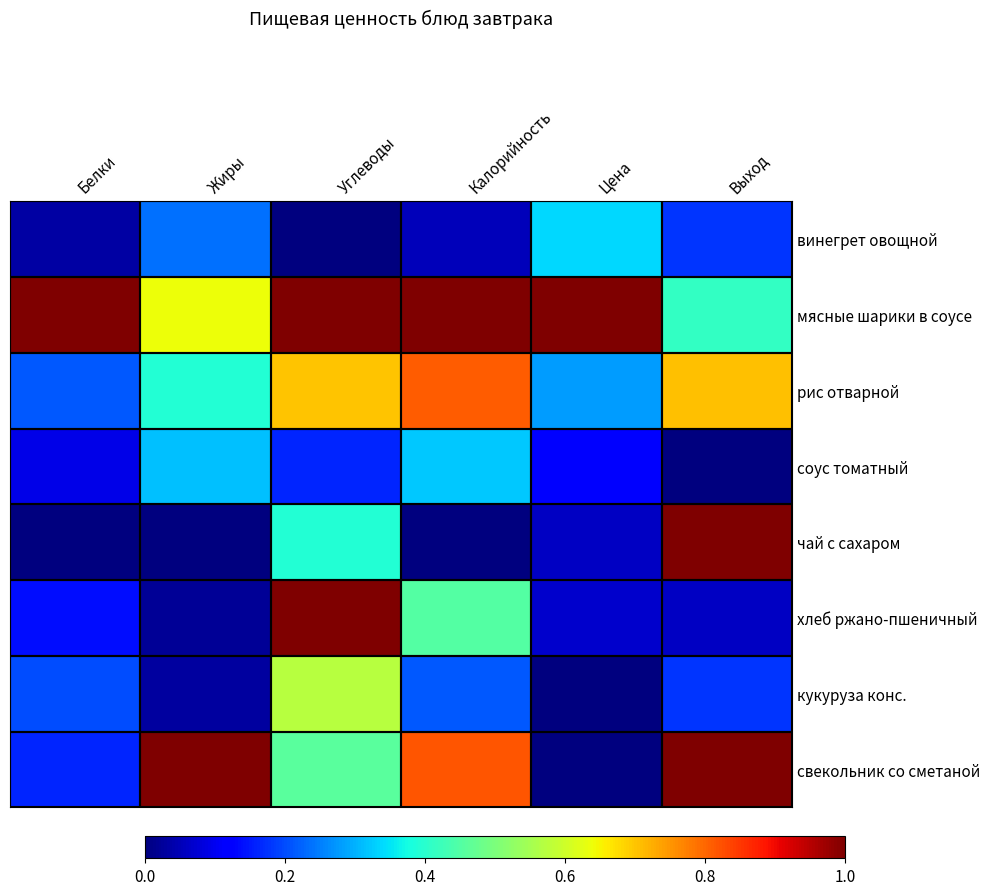

Reading right to left, extract all data points from this chart.

винегрет овощной: Выход=0.2	Цена=0.3	Калорийность=0.1	Углеводы=0.0	Жиры=0.2	Белки=0.0
мясные шарики в соусе: Выход=0.4	Цена=1.0	Калорийность=1.0	Углеводы=1.0	Жиры=0.6	Белки=1.0
рис отварной: Выход=0.7	Цена=0.3	Калорийность=0.8	Углеводы=0.7	Жиры=0.4	Белки=0.2
соус томатный: Выход=0.0	Цена=0.1	Калорийность=0.3	Углеводы=0.2	Жиры=0.3	Белки=0.1
чай с сахаром: Выход=1.0	Цена=0.1	Калорийность=0.0	Углеводы=0.4	Жиры=0.0	Белки=0.0
хлеб ржано-пшеничный: Выход=0.1	Цена=0.1	Калорийность=0.5	Углеводы=1.0	Жиры=0.0	Белки=0.1
кукуруза конс.: Выход=0.2	Цена=0.0	Калорийность=0.2	Углеводы=0.6	Жиры=0.0	Белки=0.2
свекольник со сметаной: Выход=1.0	Цена=0.0	Калорийность=0.8	Углеводы=0.5	Жиры=1.0	Белки=0.2